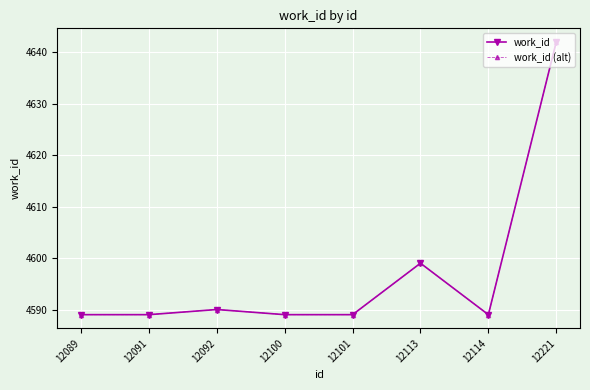

Does the chart have visible grid lines?

Yes